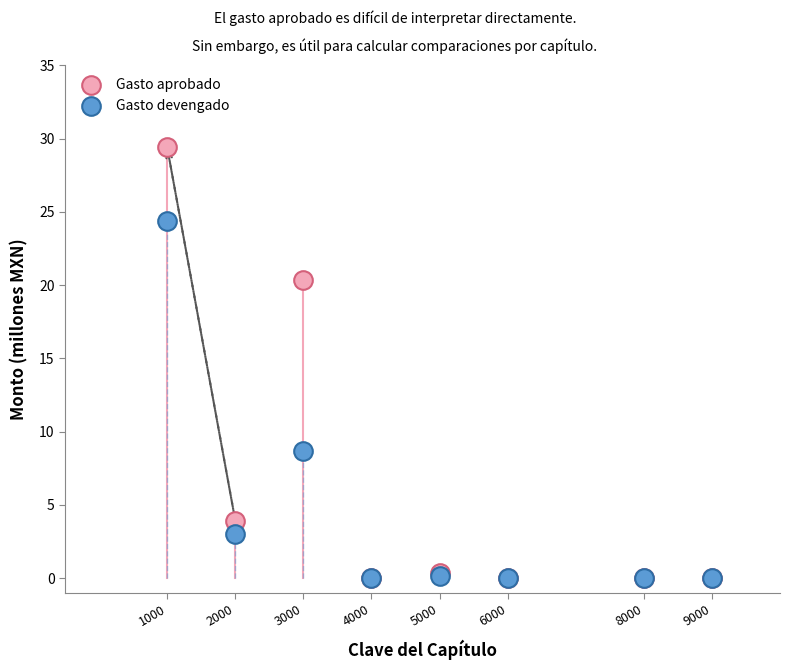

What are all the series names shown in the legend?

Gasto aprobado, Gasto devengado